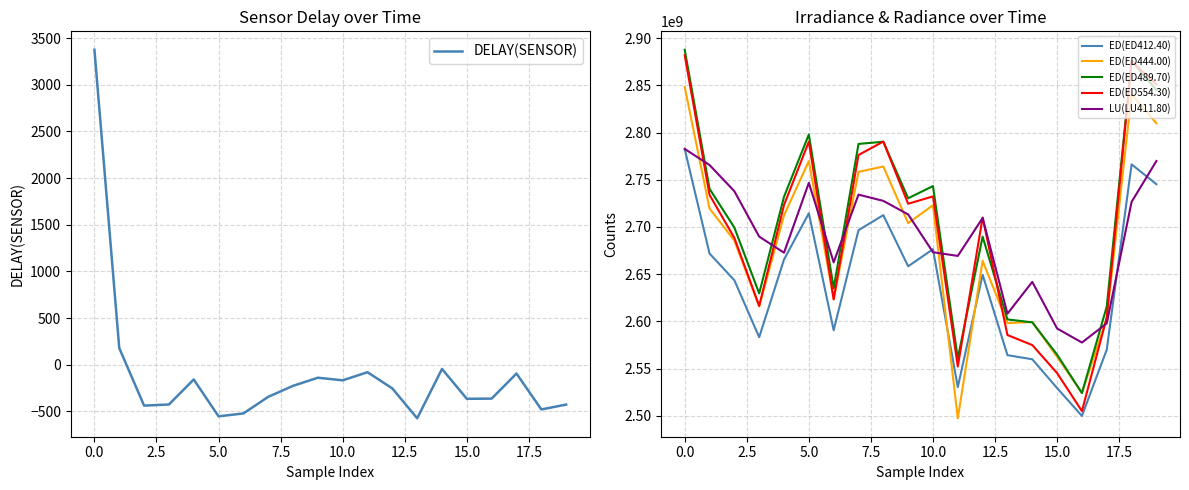

What is the highest value of the ED(ED412.40) series?

2782599616